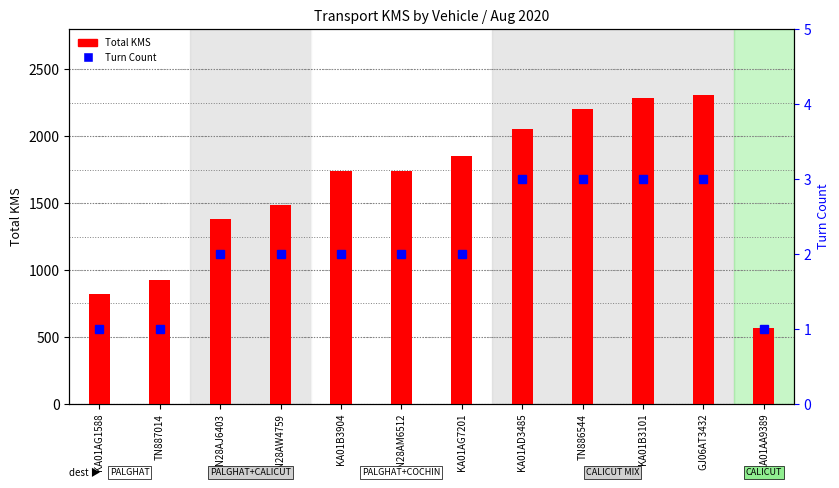

At which label does the data first exceed 2?

KA01AD3485